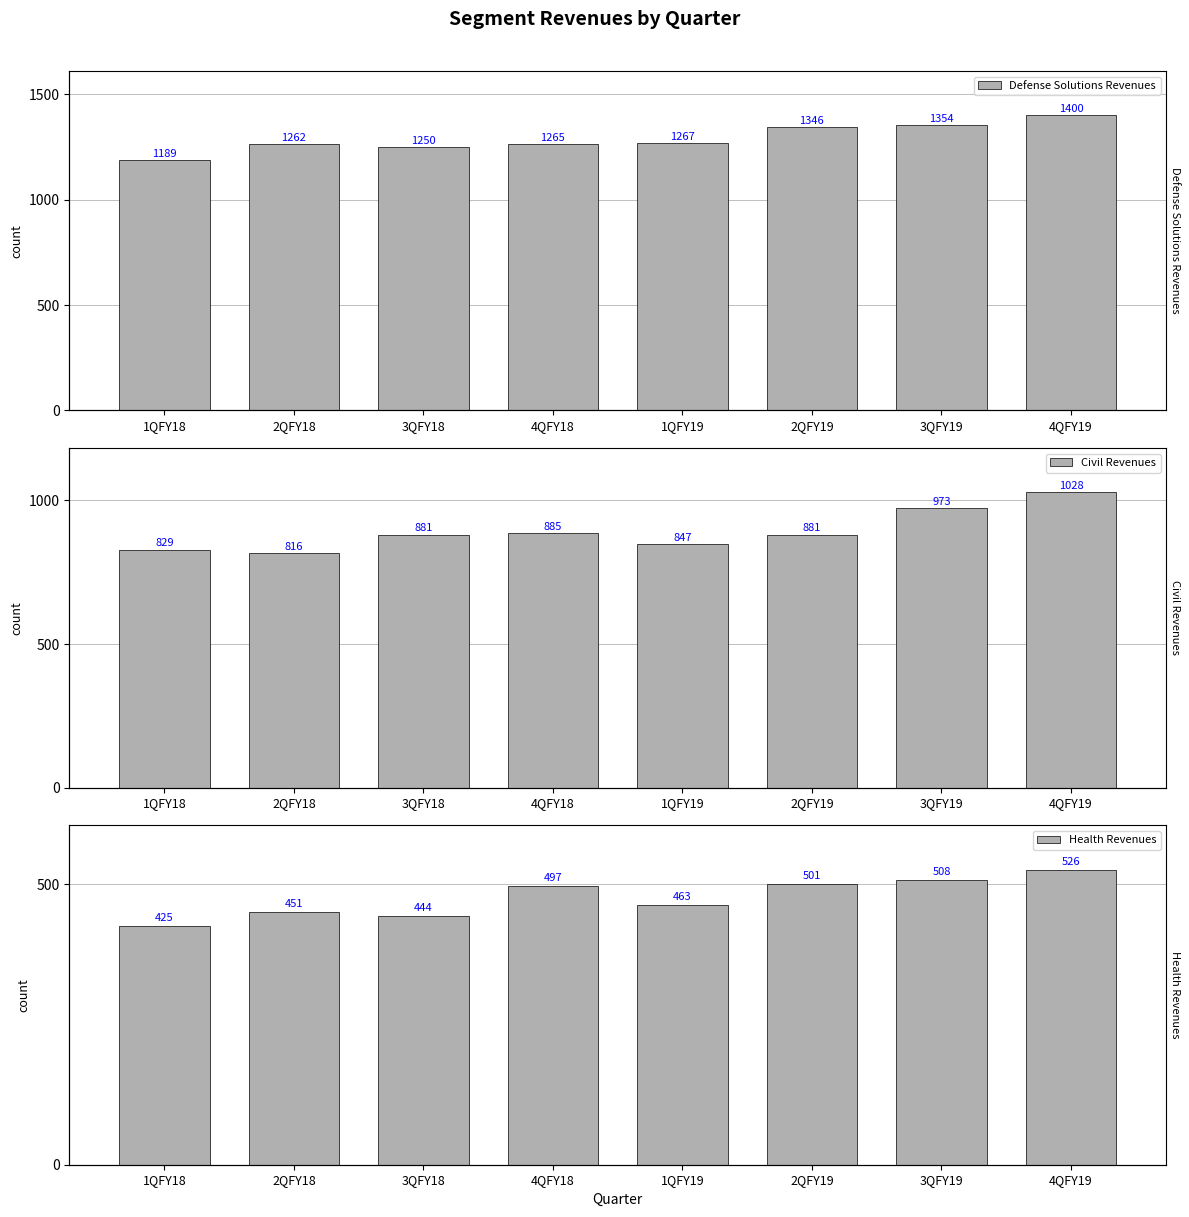

List the series in order of their overall mean, highest first.

Defense Solutions Revenues, Civil Revenues, Health Revenues